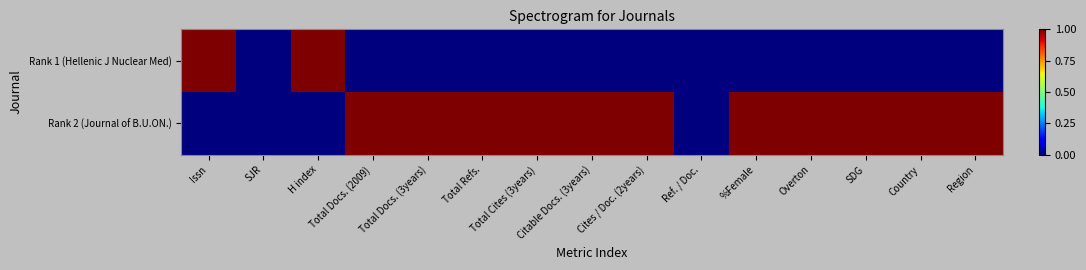

Which series has the largest total across all categories?

Rank 2 (Journal of B.U.ON.)